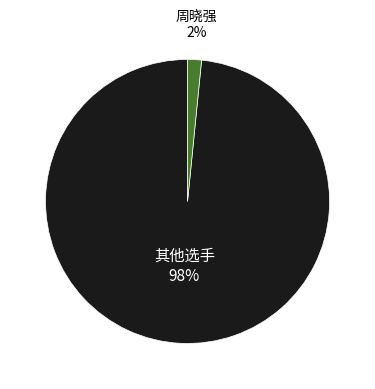

Is there any slice that represents more than half of the pie?

Yes